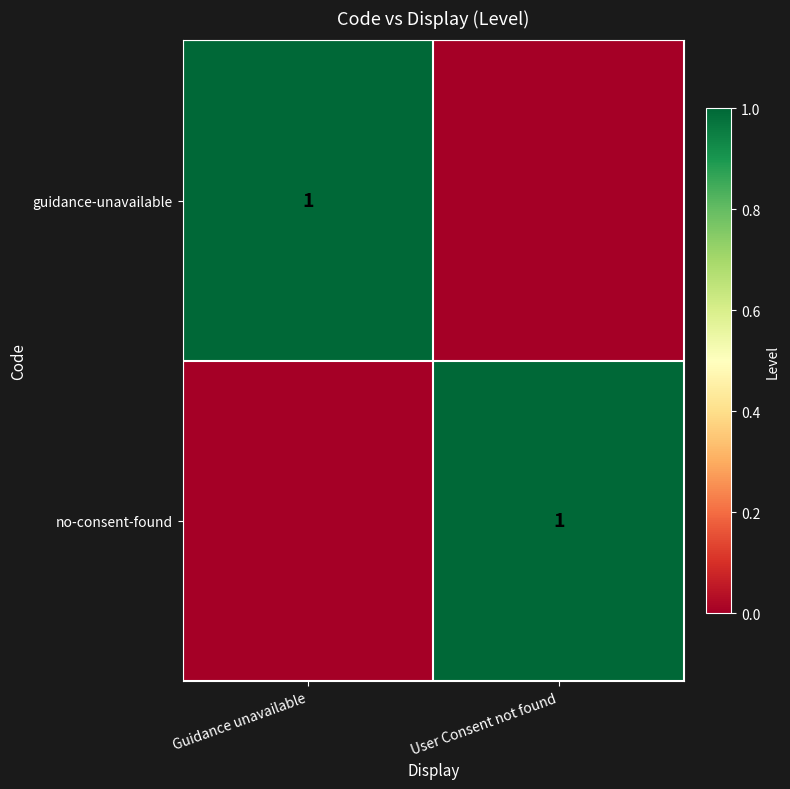

True or false: guidance-unavailable has a value of 2 at Guidance unavailable.

False